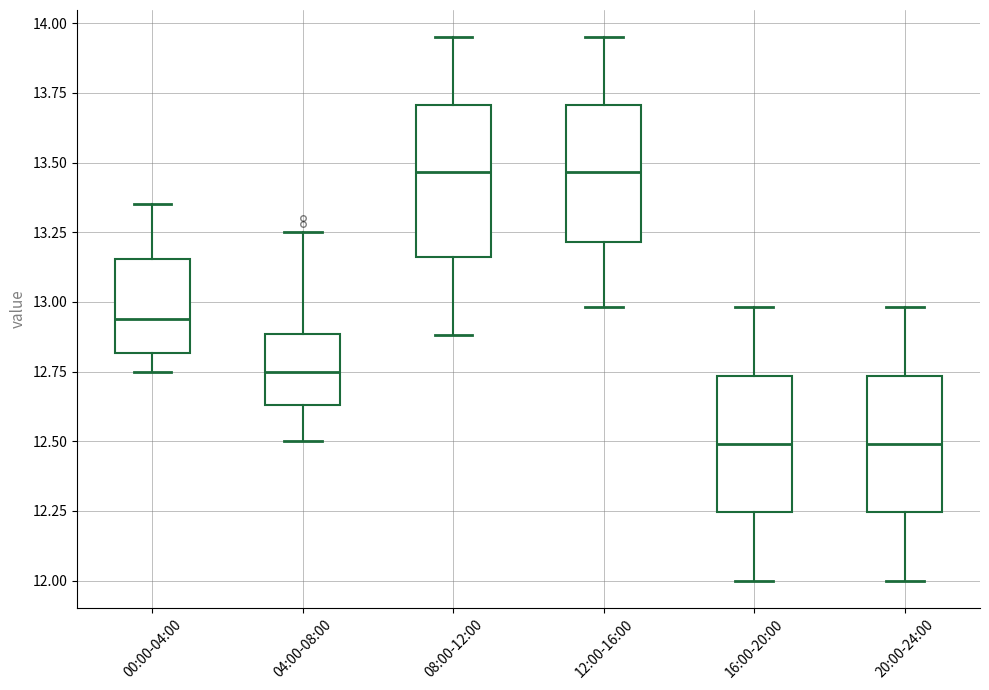

Reading left to right, transcribe this box plot: for each box, give where its median line is, the range the box spans, and where its two whiskers end, as read against the y-axis. The values are not printed on the chart, so give them approximately, as read against the axis.

00:00-04:00: median 12.95, box 12.80 to 13.15, whiskers 12.75 to 13.35
04:00-08:00: median 12.75, box 12.65 to 12.90, whiskers 12.50 to 13.25
08:00-12:00: median 13.45, box 13.15 to 13.70, whiskers 12.90 to 13.95
12:00-16:00: median 13.45, box 13.20 to 13.70, whiskers 13.00 to 13.95
16:00-20:00: median 12.50, box 12.25 to 12.75, whiskers 12.00 to 13.00
20:00-24:00: median 12.50, box 12.25 to 12.75, whiskers 12.00 to 13.00